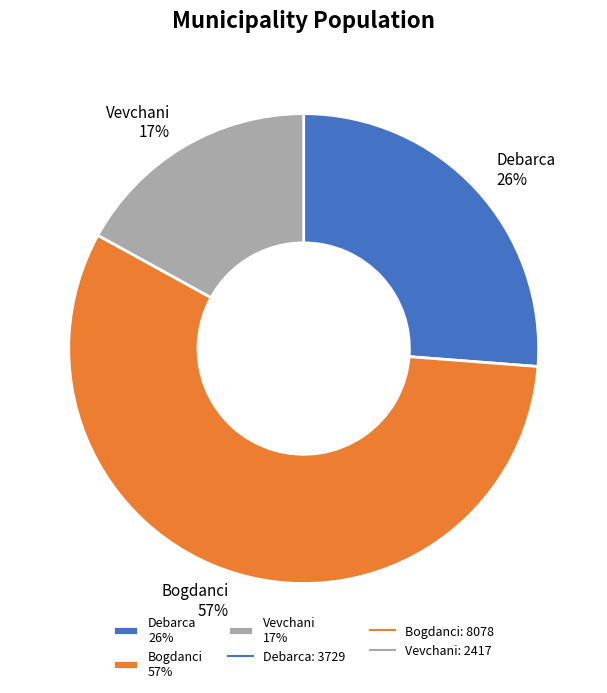

What is the smallest slice in the pie chart?

Vevchani